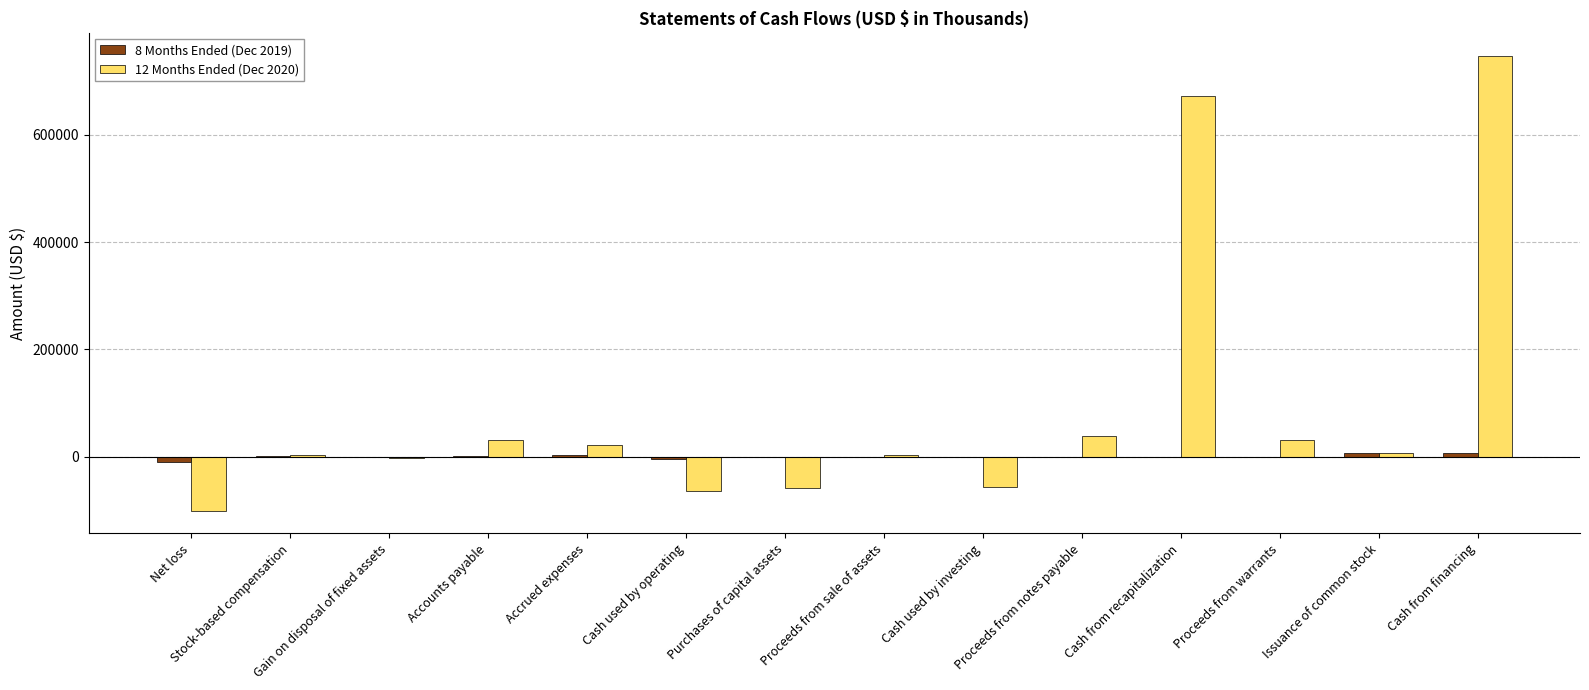

Is it true that 8 Months Ended (Dec 2019) equals 3344 at Proceeds from sale of assets?

False